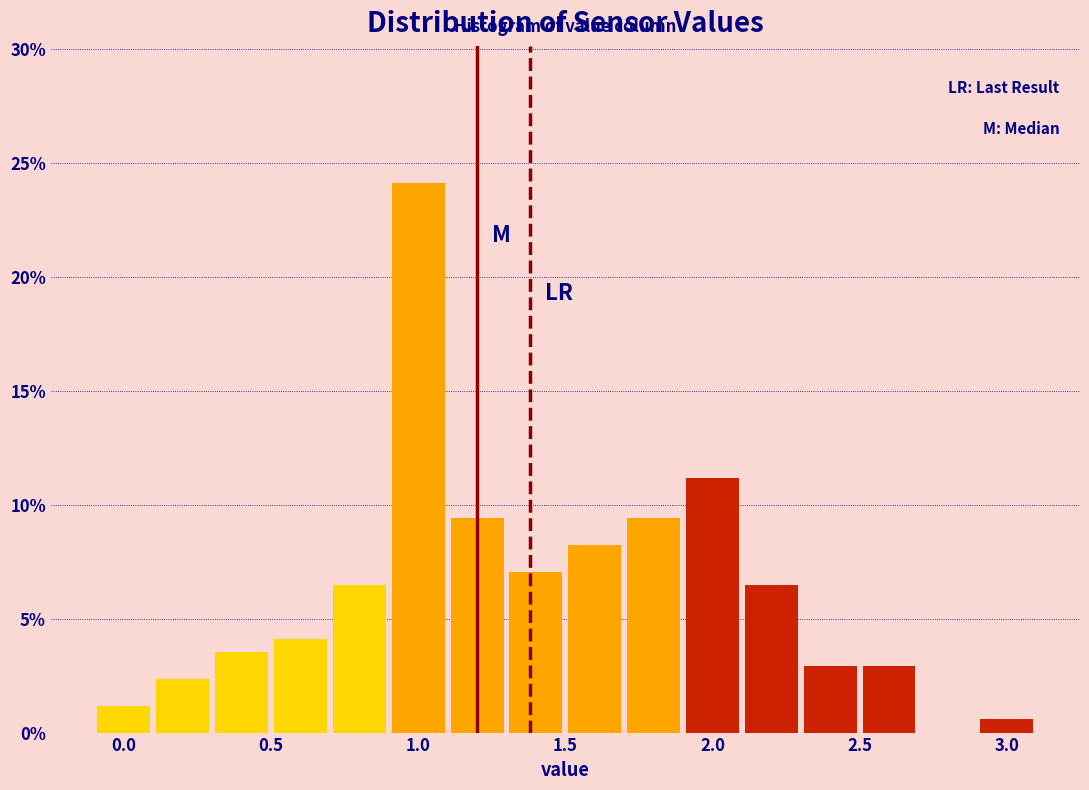

How tall is the bar that spans 0.1 to 0.3 on the x-axis? The values are not printed on the chart, so give them approximately, as read against the axis.

2.5